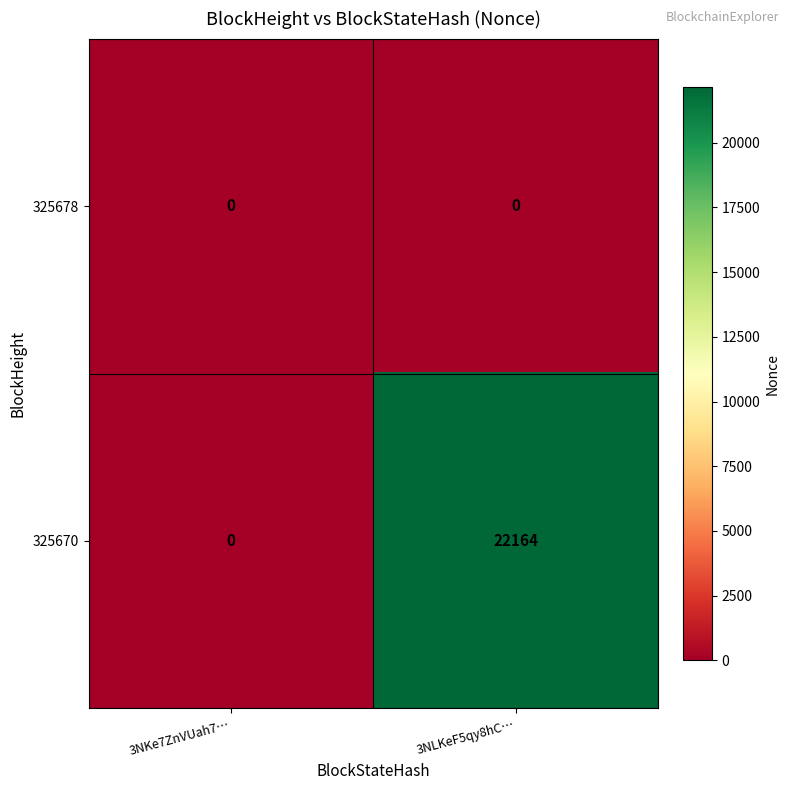

What is the difference between the highest and lowest values at 3NLKeF5qy8hC…?

22164